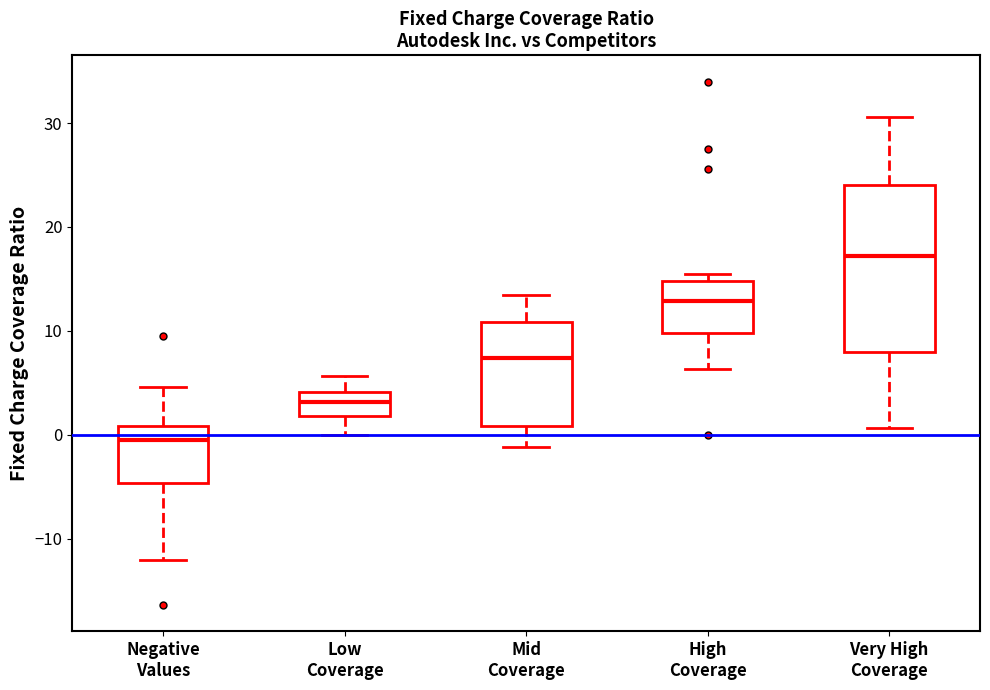

Comparing the boxes themselves (not the whiskers), which one is the tallest?

Very High Coverage